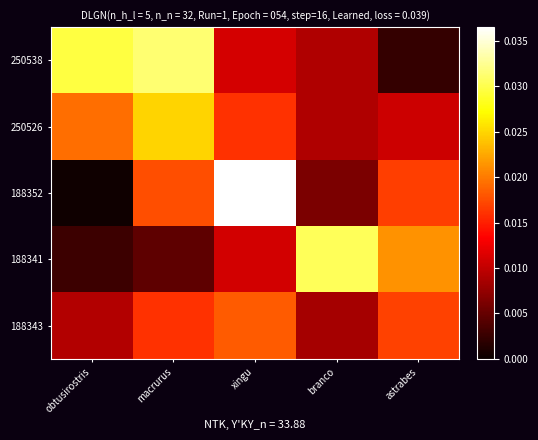

Count the number of data series in this chart.

5